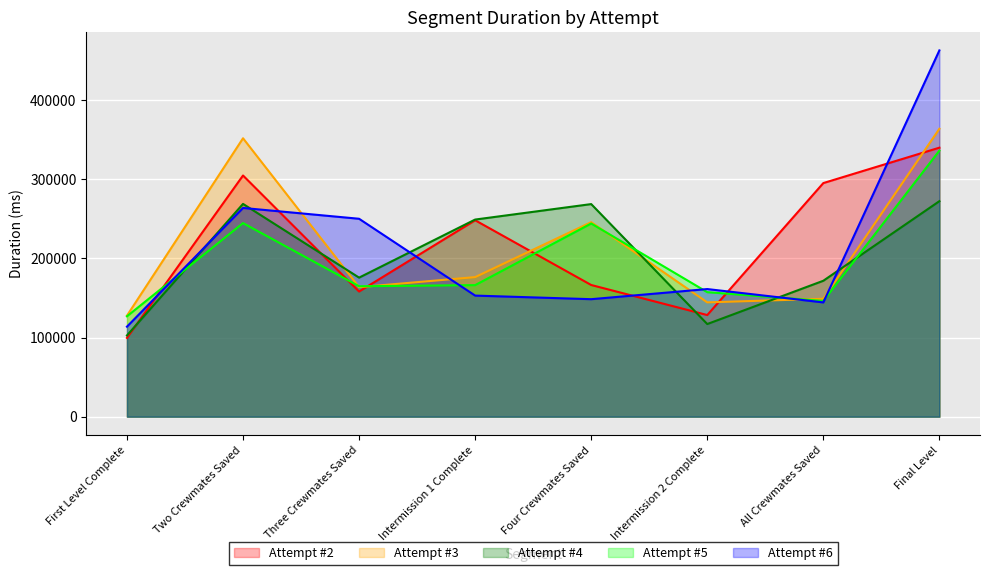

What is the label of the 8th point from the left?

Final Level